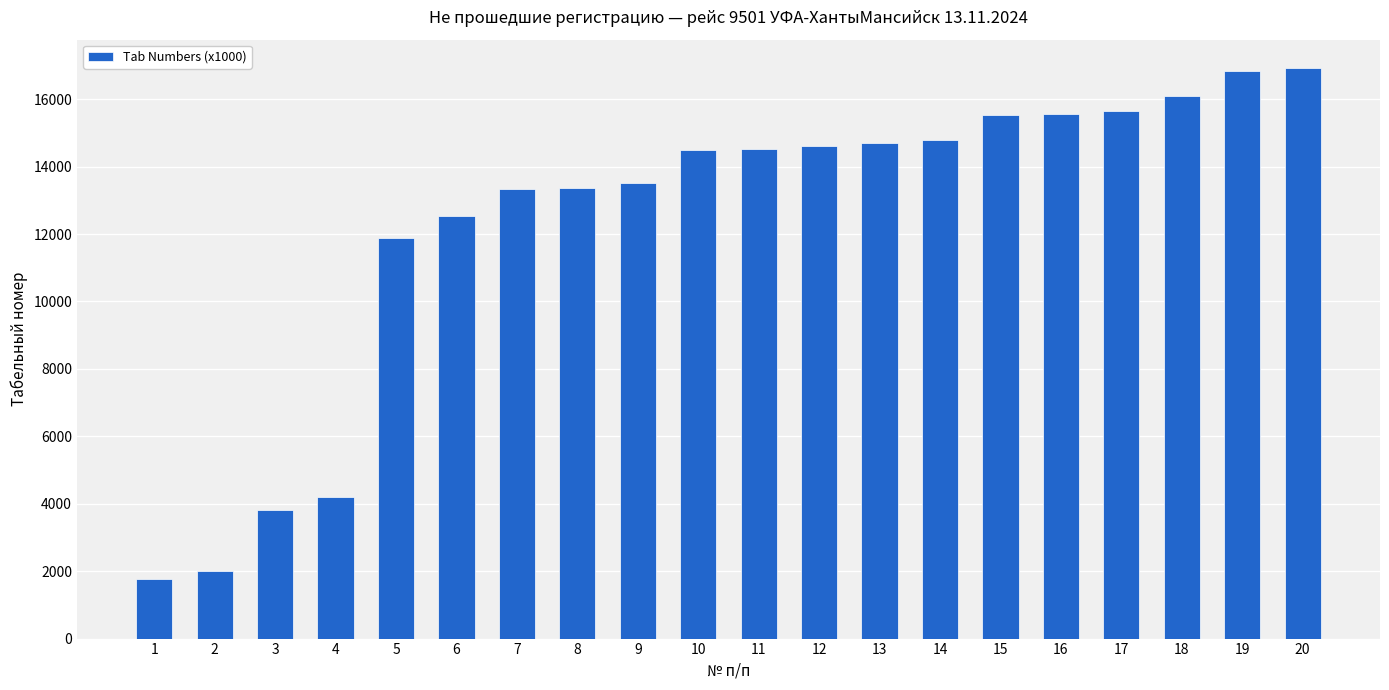

Which category has the lowest value across all series?

1